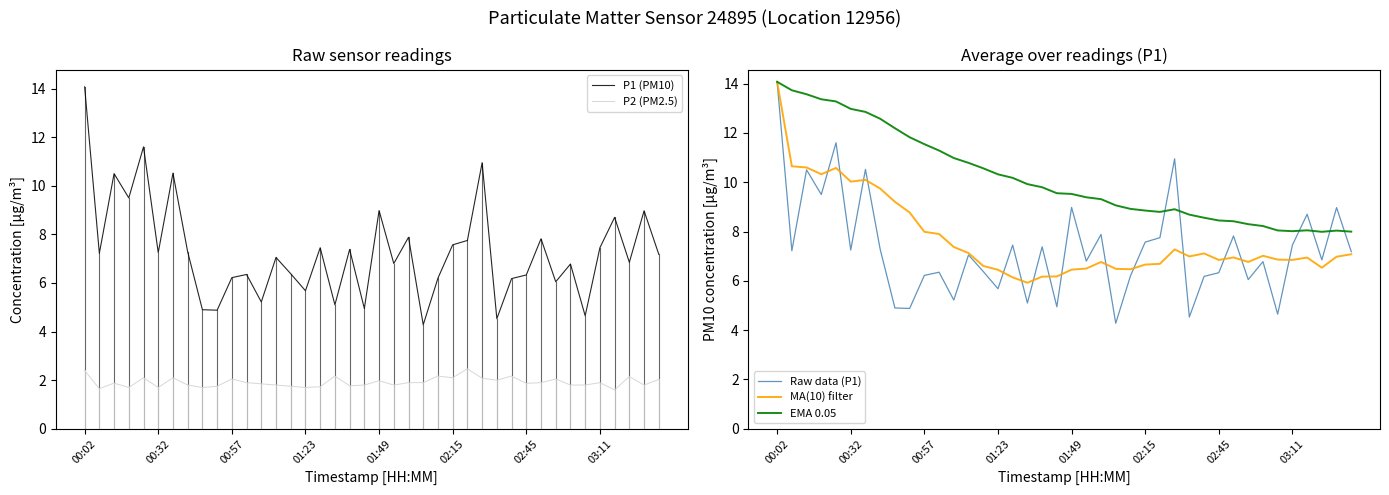

What is the maximum value shown in the chart?

14.1